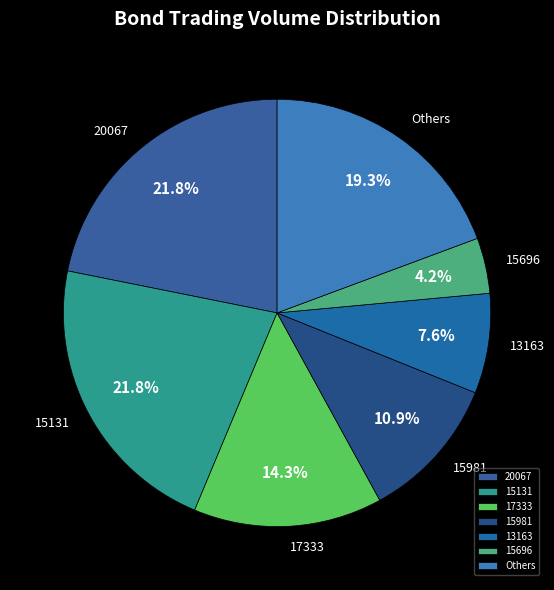

Which has a higher value, 15696 or 15131?

15131